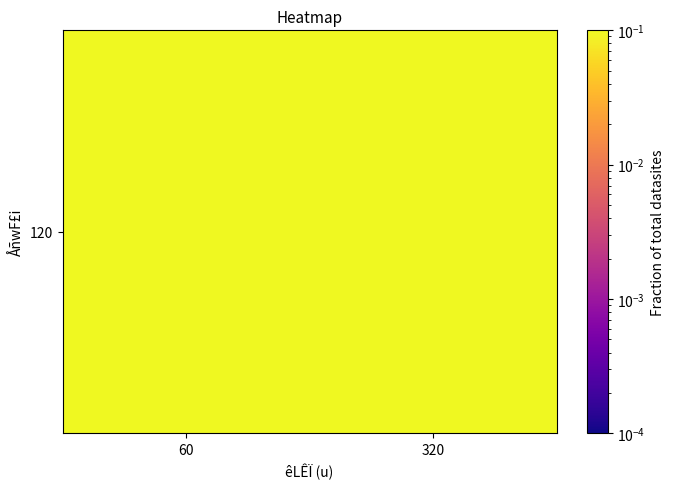

What is the sum of all values?

0.3